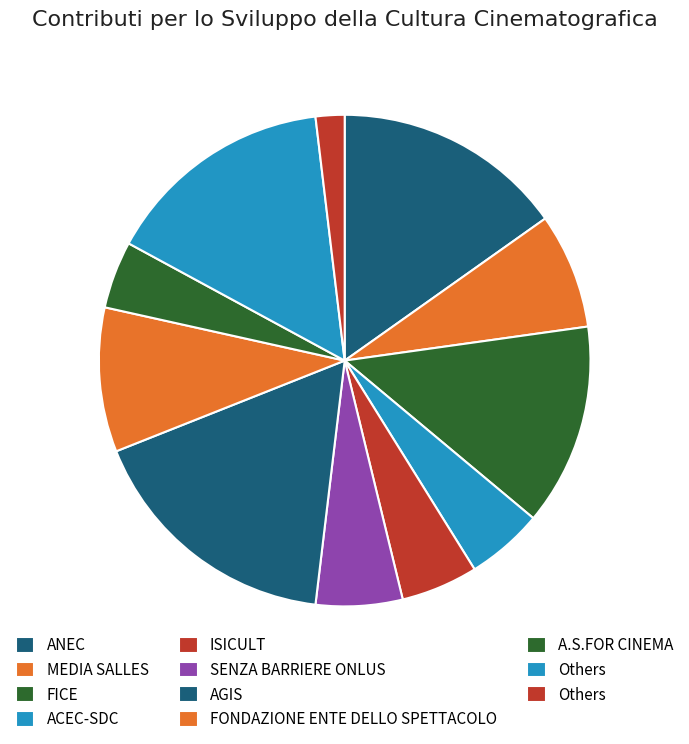

Count the number of slices in the pie.

11